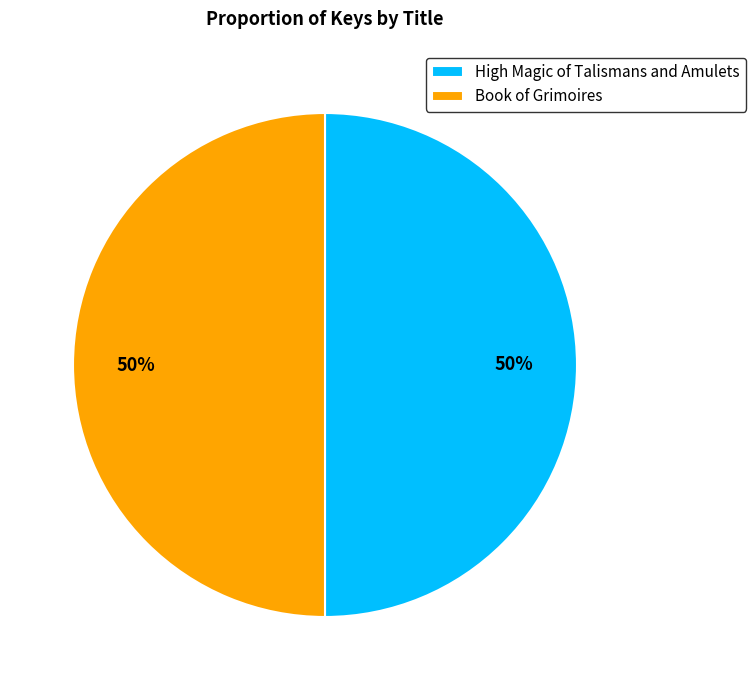

The Book of Grimoires slice represents 50% of the pie. True or false?

True